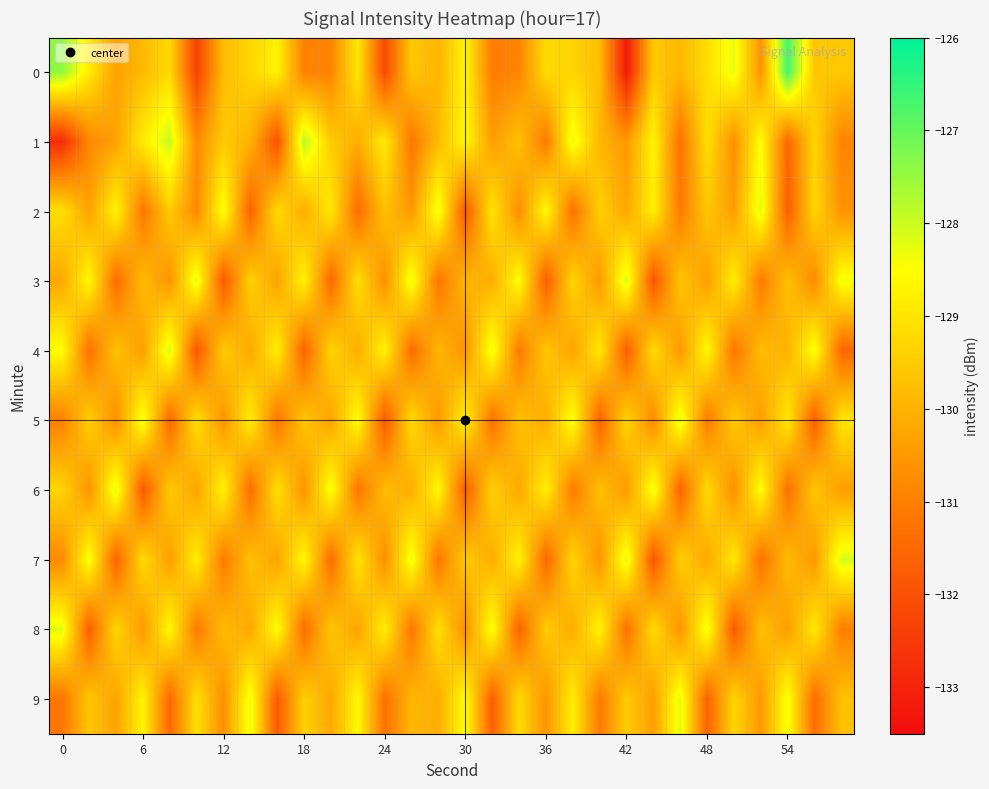

How many distinct data groups are displayed?

10